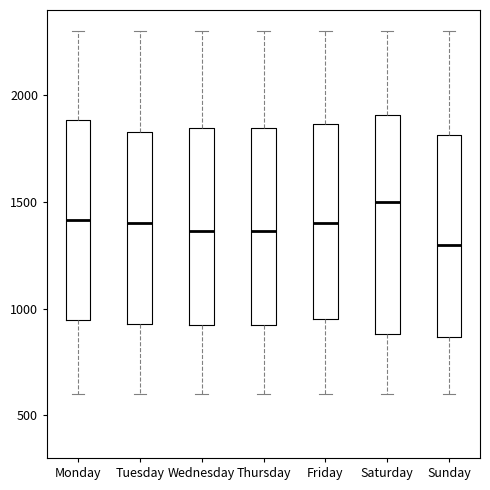

Where does the upper whisker of the box for Thursday end on the y-axis? The values are not printed on the chart, so give them approximately, as read against the axis.

2300